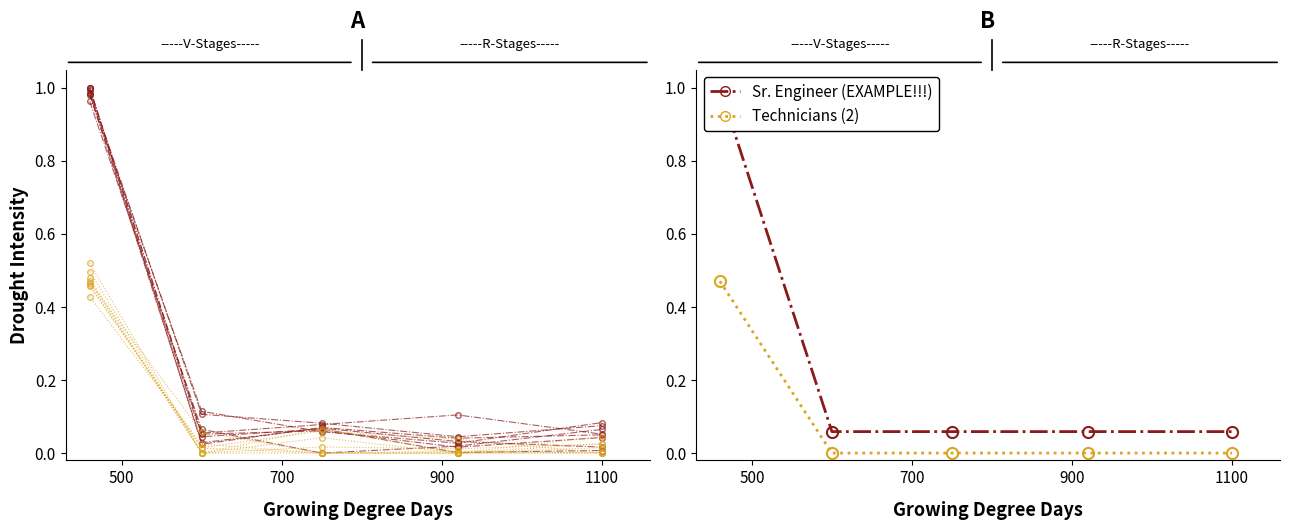

At which label is Technicians (2) closest to 0?

700